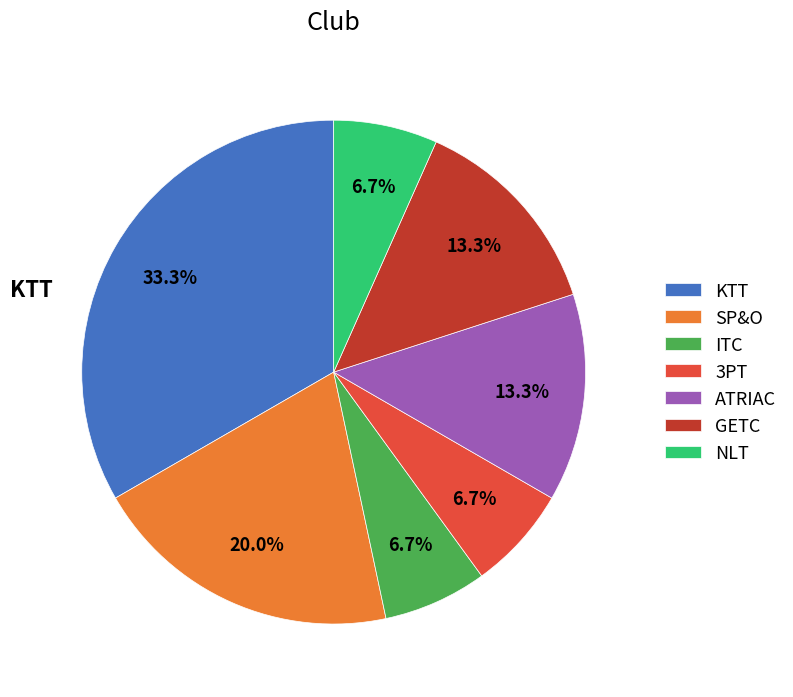

Does NLT represent more than half of the total?

No